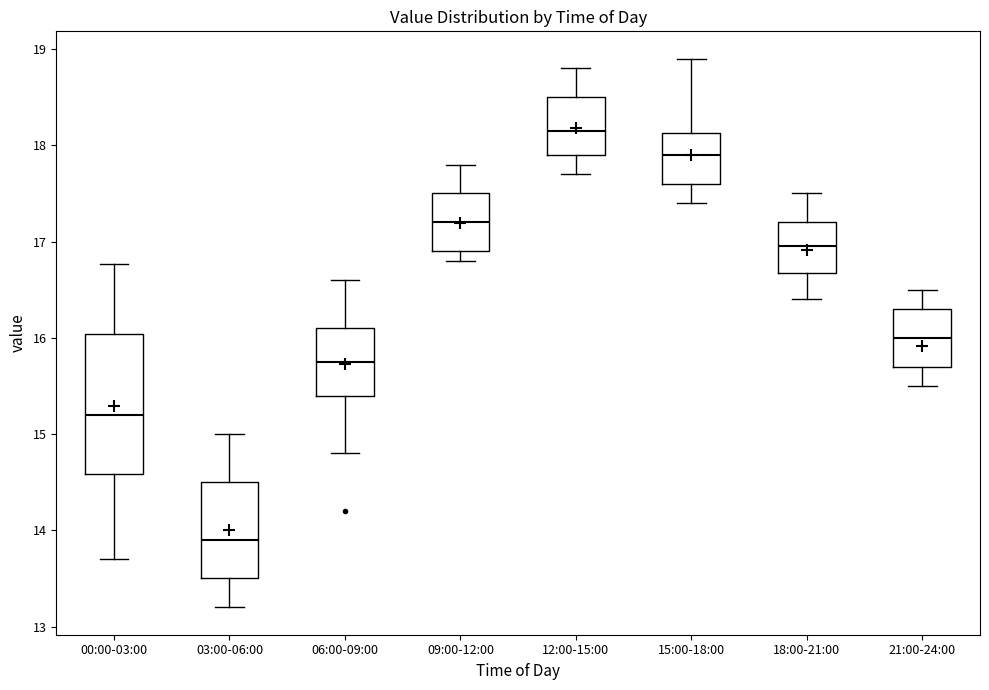

Which box is the tallest, from its lower edge to its upper edge?

00:00-03:00